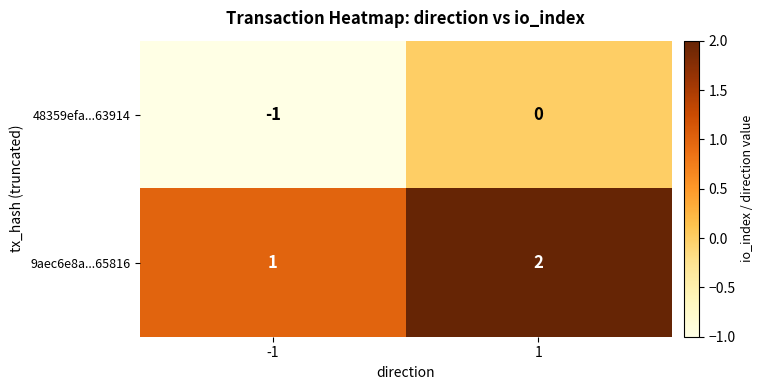

Is the value of 9aec6e8a...65816 at -1 greater than the value of 48359efa...63914 at -1?

Yes